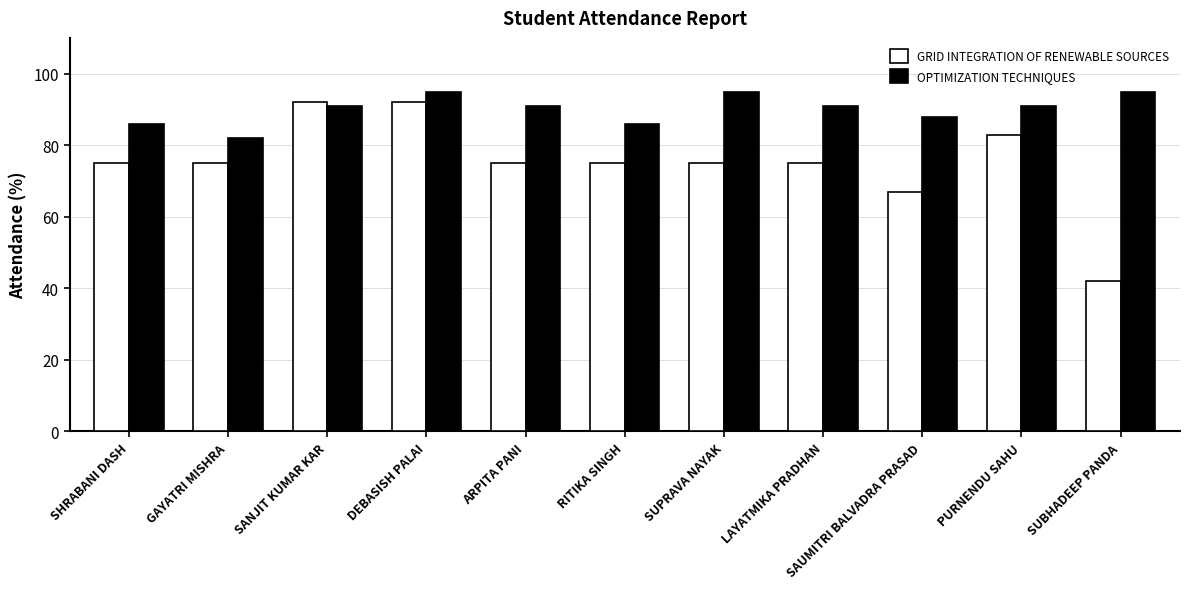

What is the smallest value displayed?

42